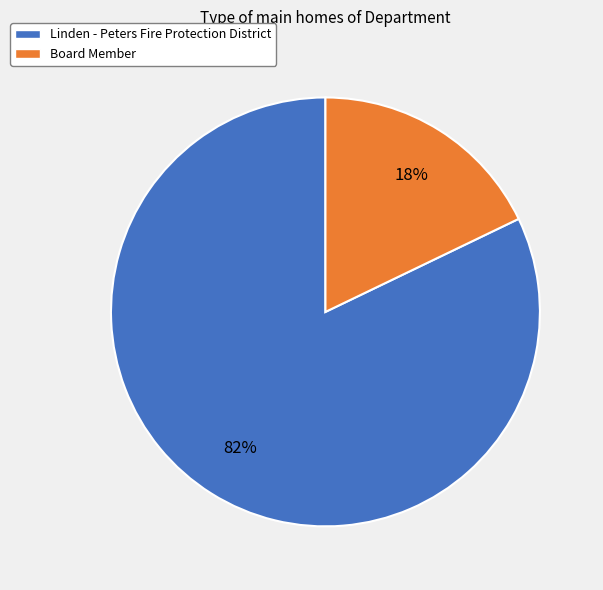

Which slice is the smallest?

Board Member